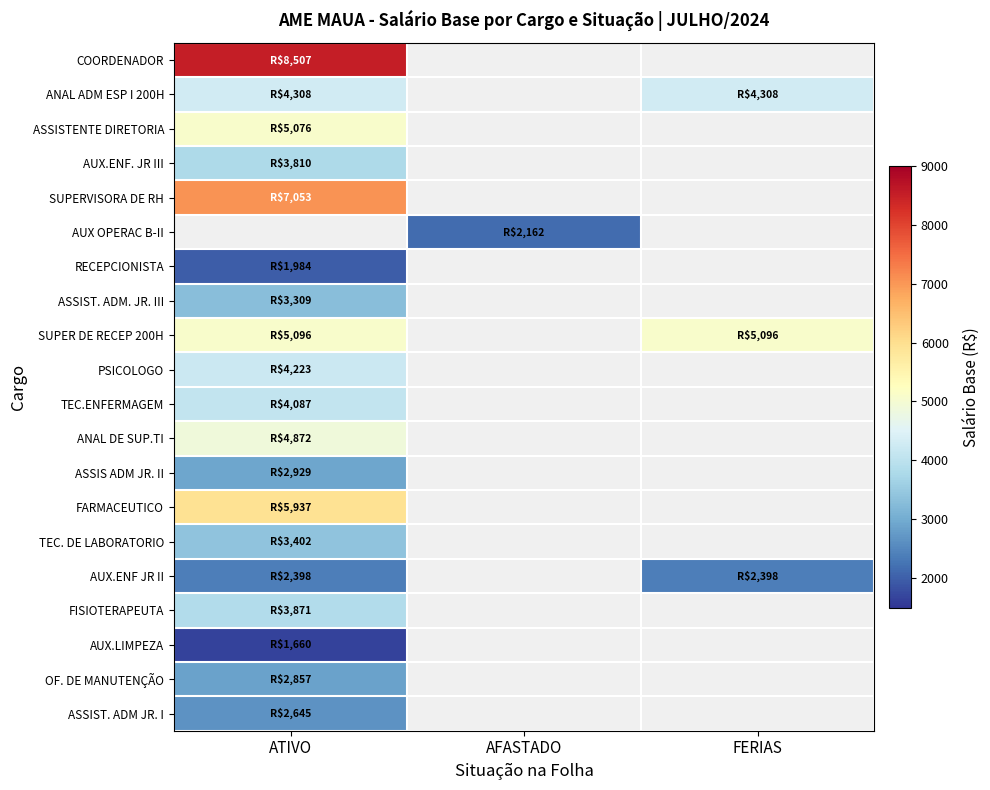

The value of ASSISTENTE DIRETORIA at ATIVO is 5076.0. True or false?

True